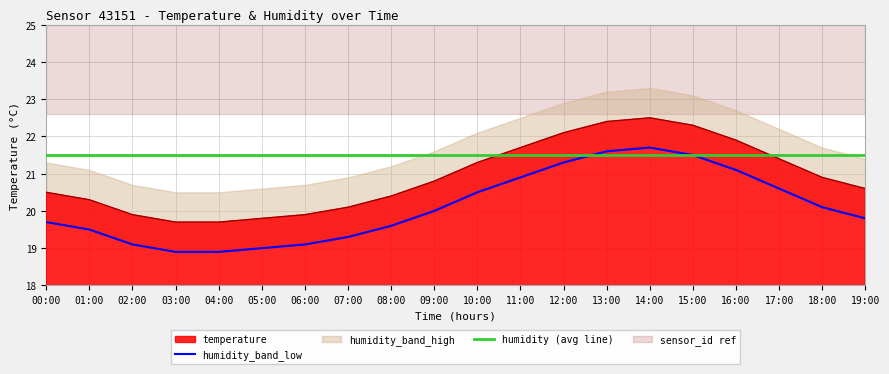

Count the number of categories in the chart.

20